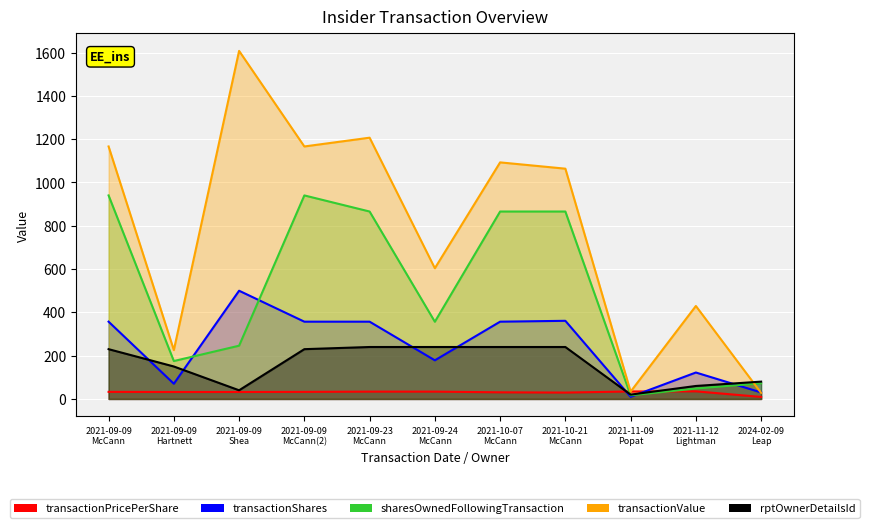

After their last crossing, which series has the higher values: rptOwnerDetailsId or transactionPricePerShare?

rptOwnerDetailsId